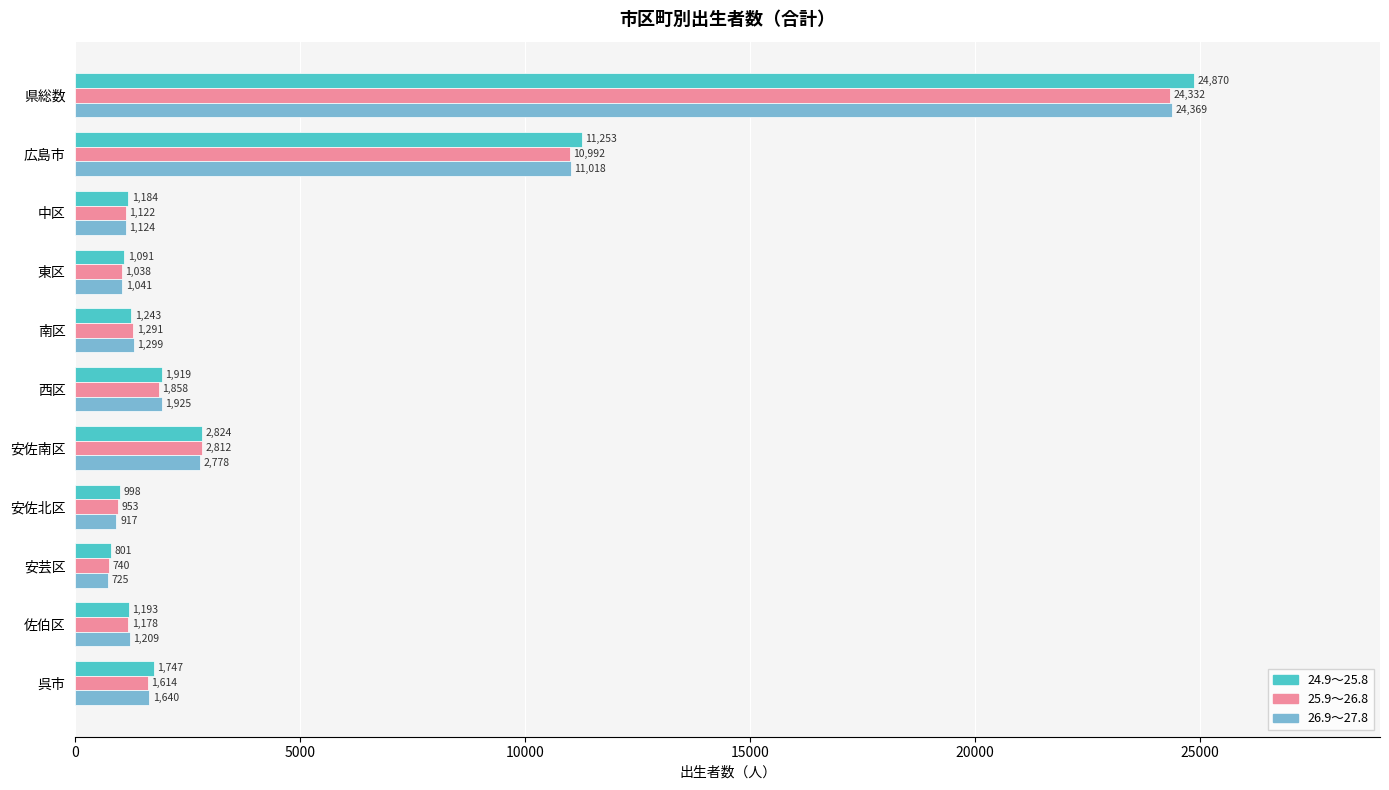

What are all the series names shown in the legend?

24.9～25.8, 25.9～26.8, 26.9～27.8